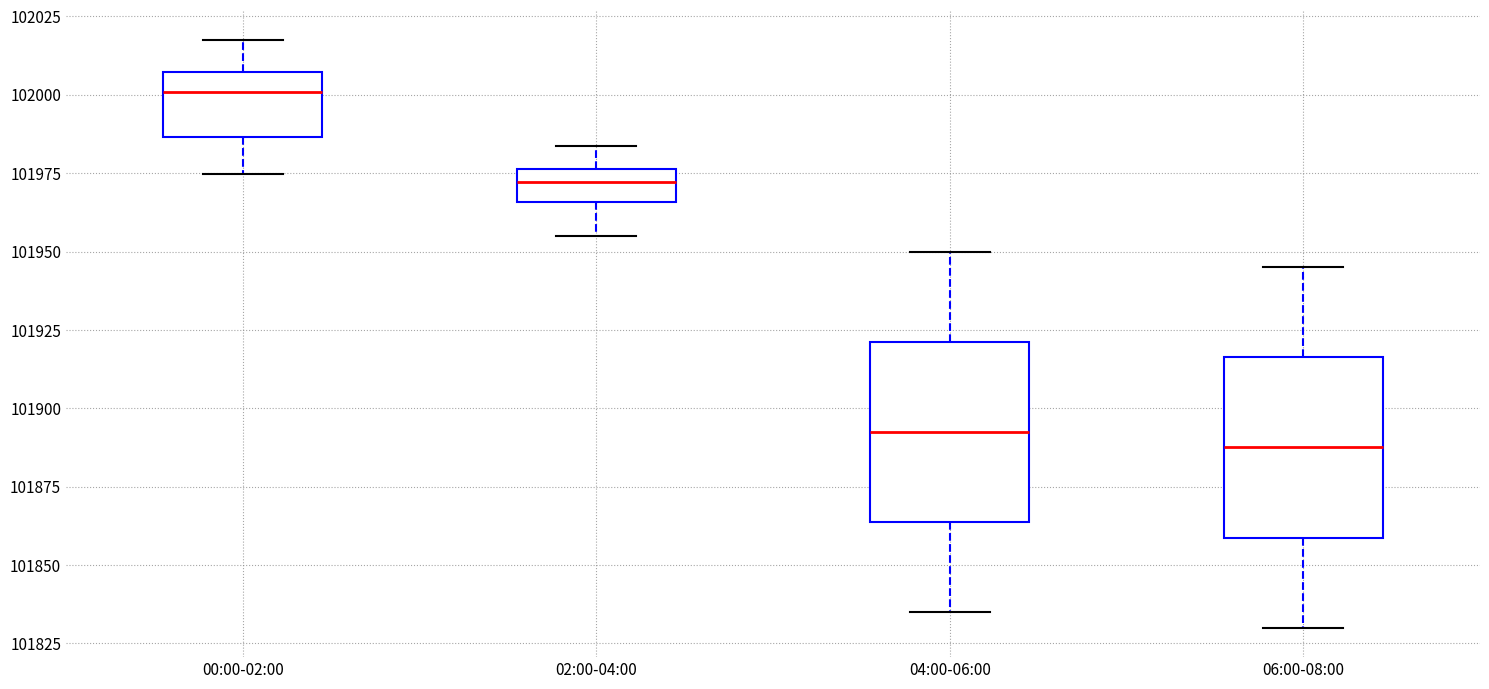

Which box's median line is the lowest?

06:00-08:00